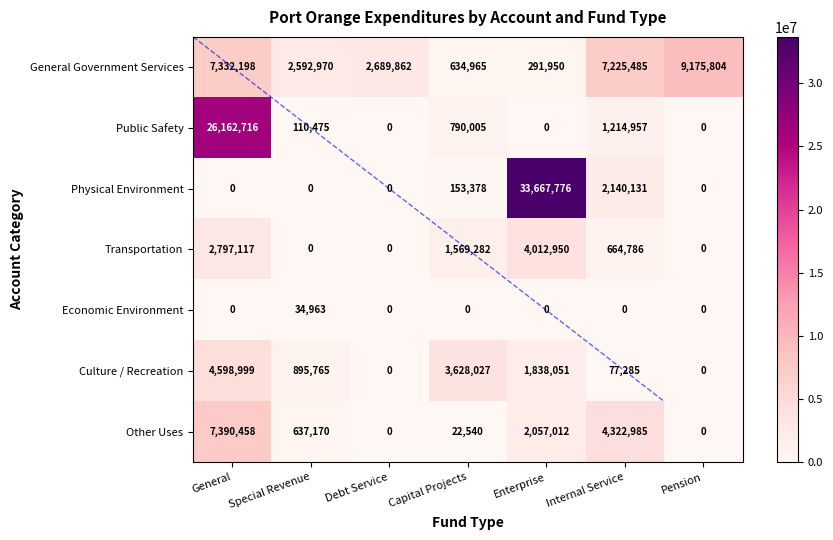

What is the sum of the Physical Environment values at Special Revenue and Internal Service?

2140131